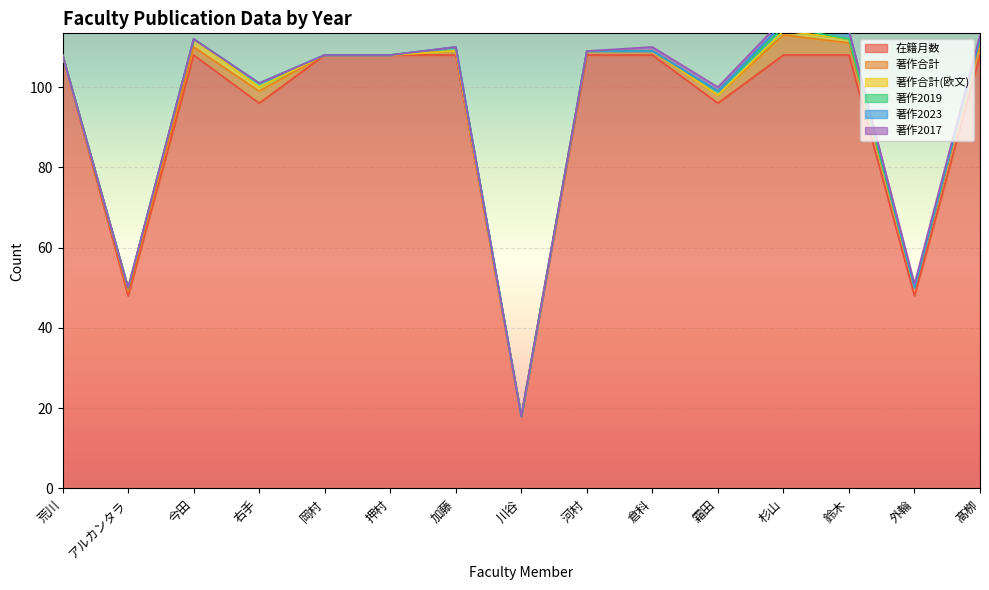

What position from the left is 鈴木?

13